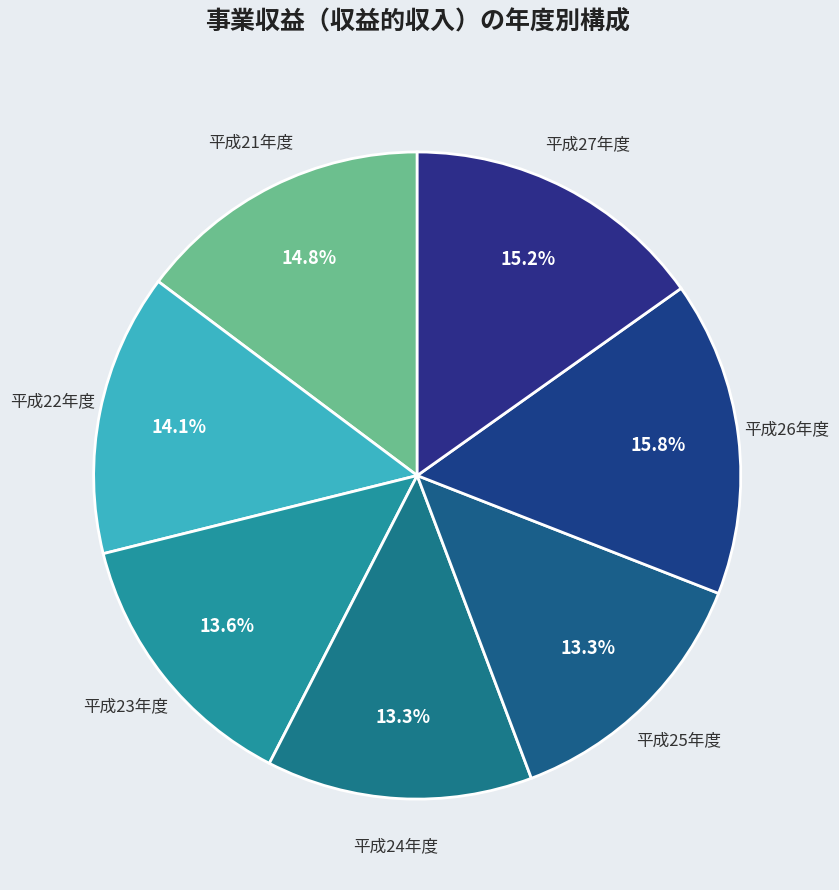

Is the sum of 平成24年度 and 平成23年度 greater than half?

No